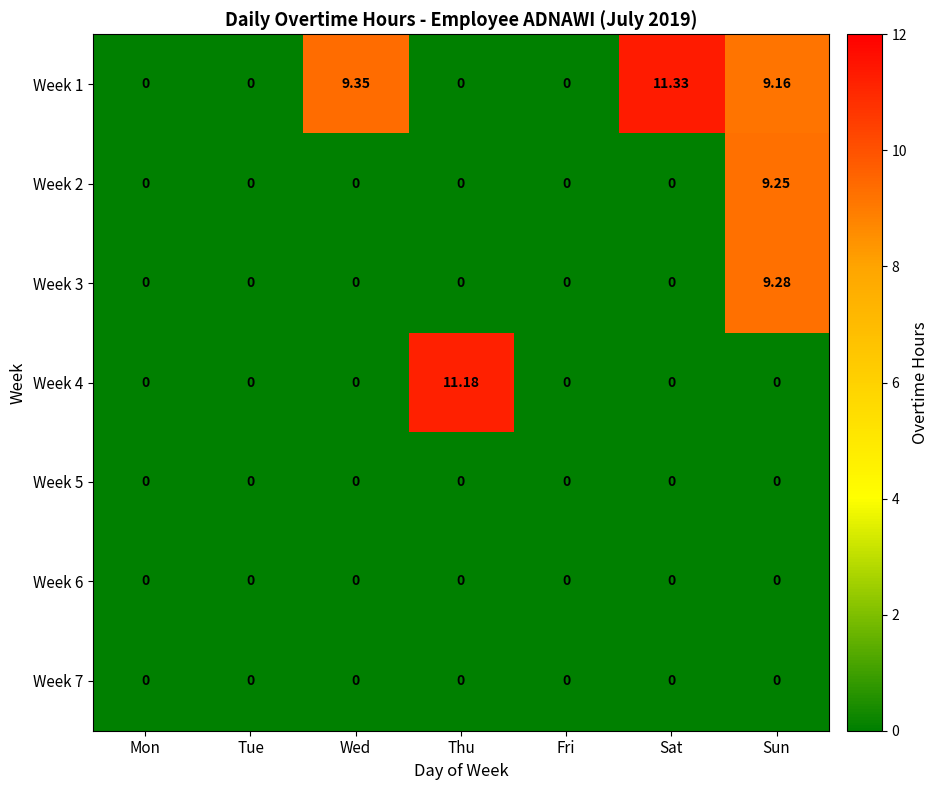

Which label corresponds to the largest value in the chart?

Sat